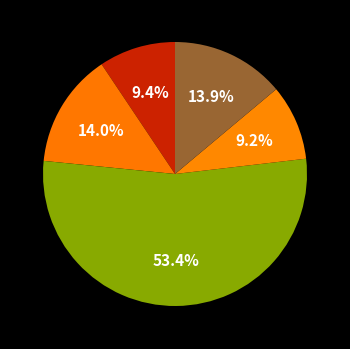

How many segments does this pie chart have?

5